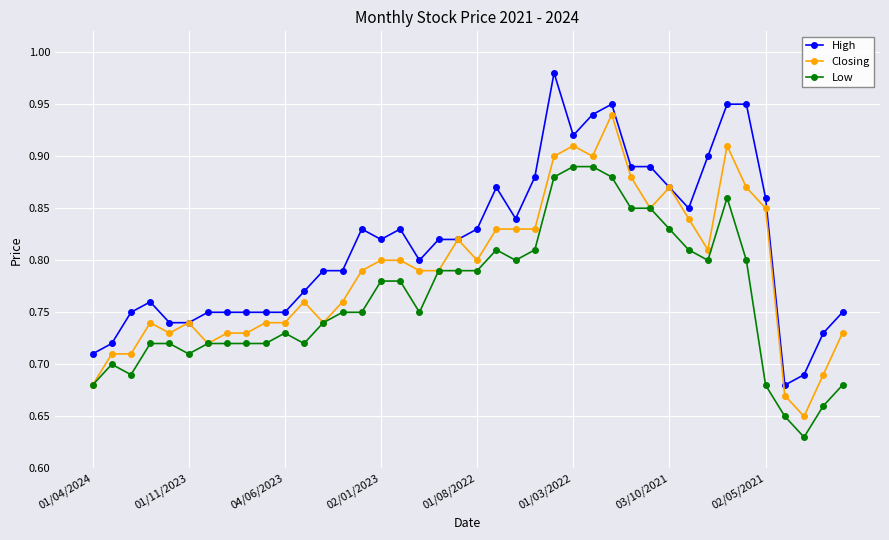

True or false: High and Low cross at least once.

False